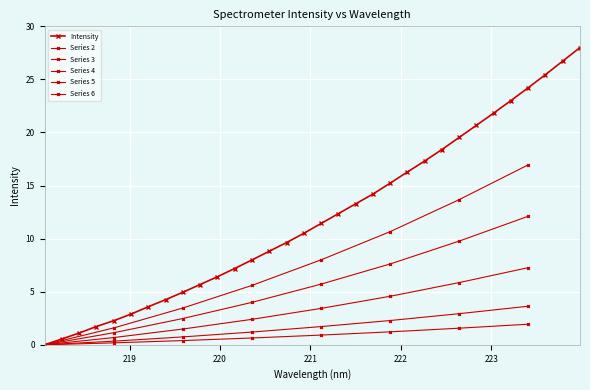

Reading left to right, transcribe all the data shown in this chart.

0.0	0.5	1.1	1.7	2.3	2.9	3.6	4.2	4.9	5.7	6.4	7.2	8.0	8.8	9.6	10.5	11.4	12.4	13.3	14.2	15.2	16.3	17.3	18.4	19.5	20.7	21.8	23.0	24.2	25.5	26.7	28.0